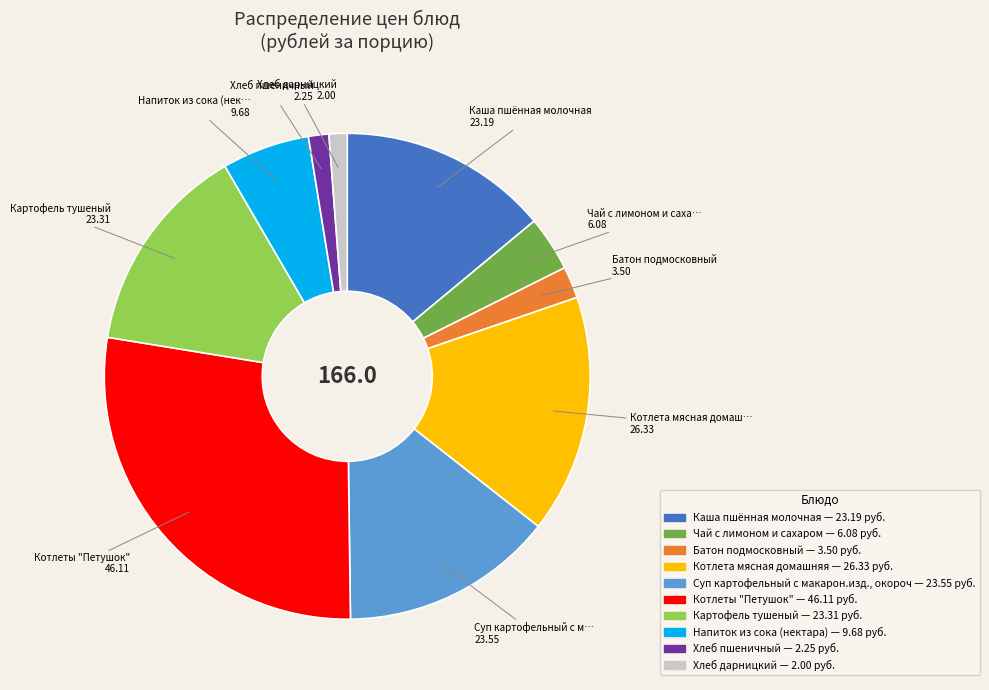

Is there any slice that represents more than half of the pie?

No